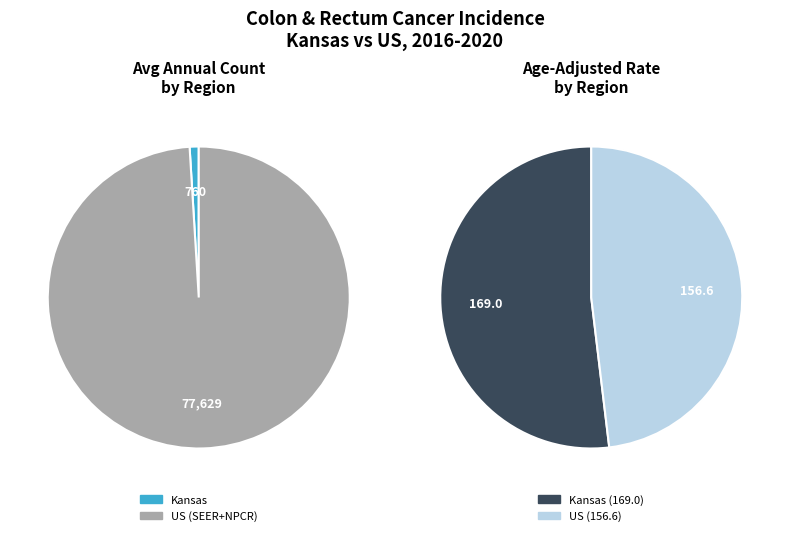

Count the number of slices in the pie.

2